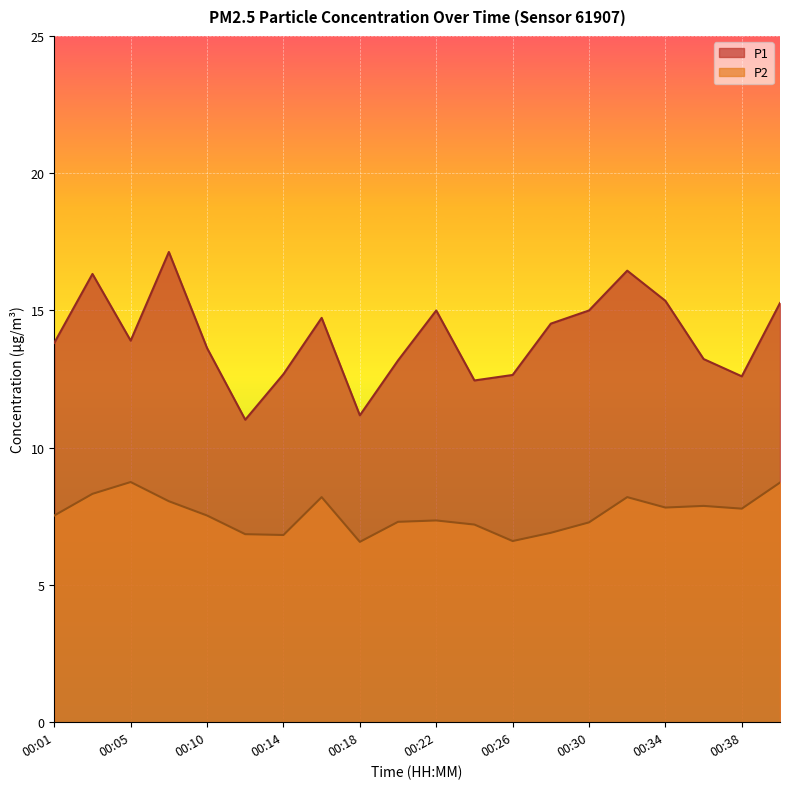

At how many categories does at least one series exceed 11?

20